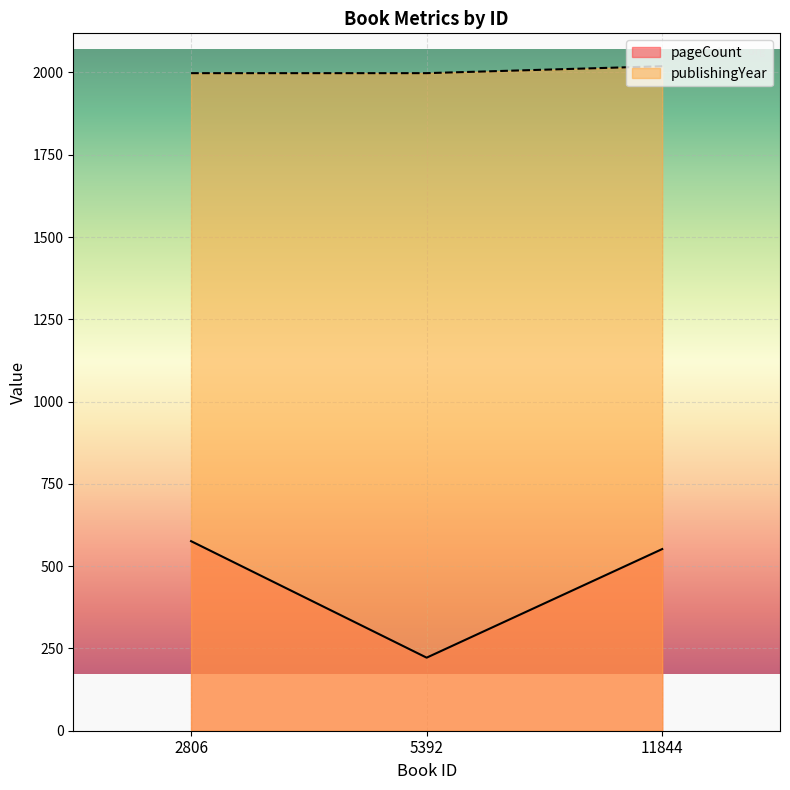

Which series has the largest range (max minus min)?

pageCount